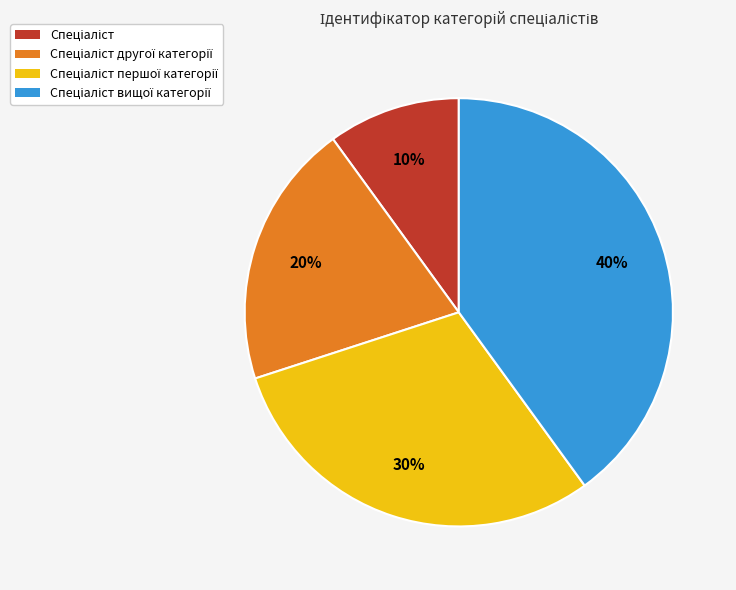

How many slices are in this pie chart?

4